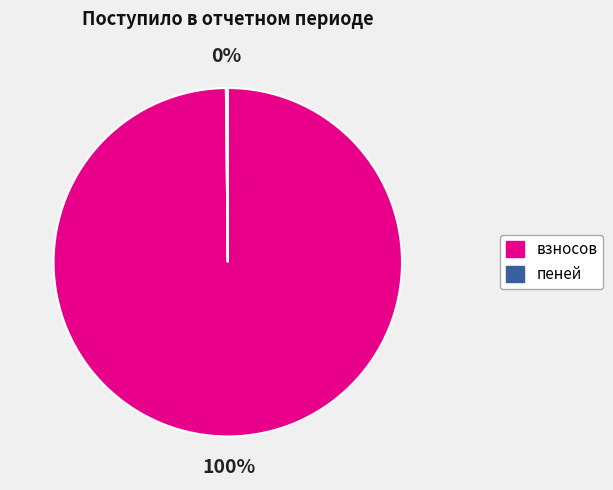

Is there a majority slice in this chart?

Yes